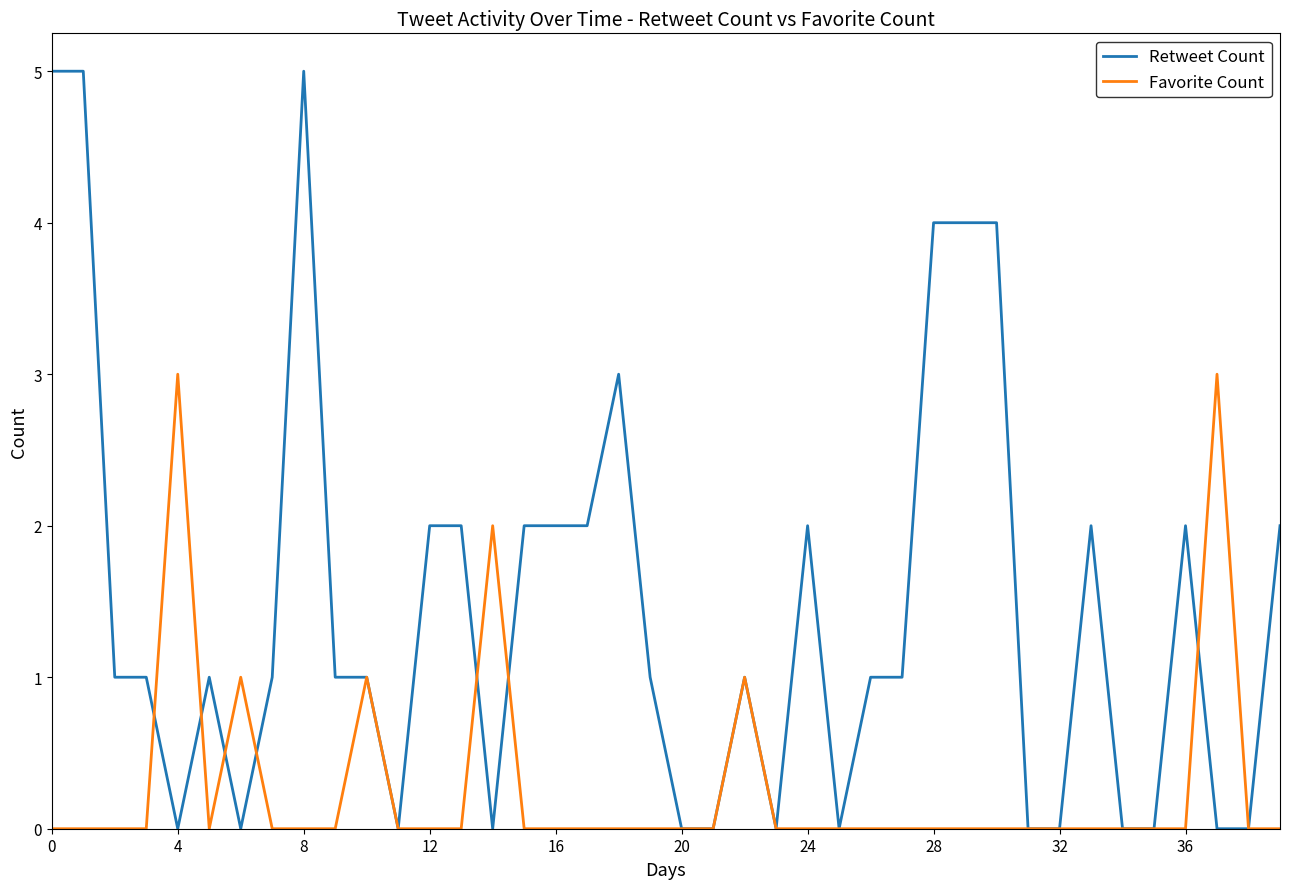

True or false: Retweet Count has more than 1 interior local peaks.

True